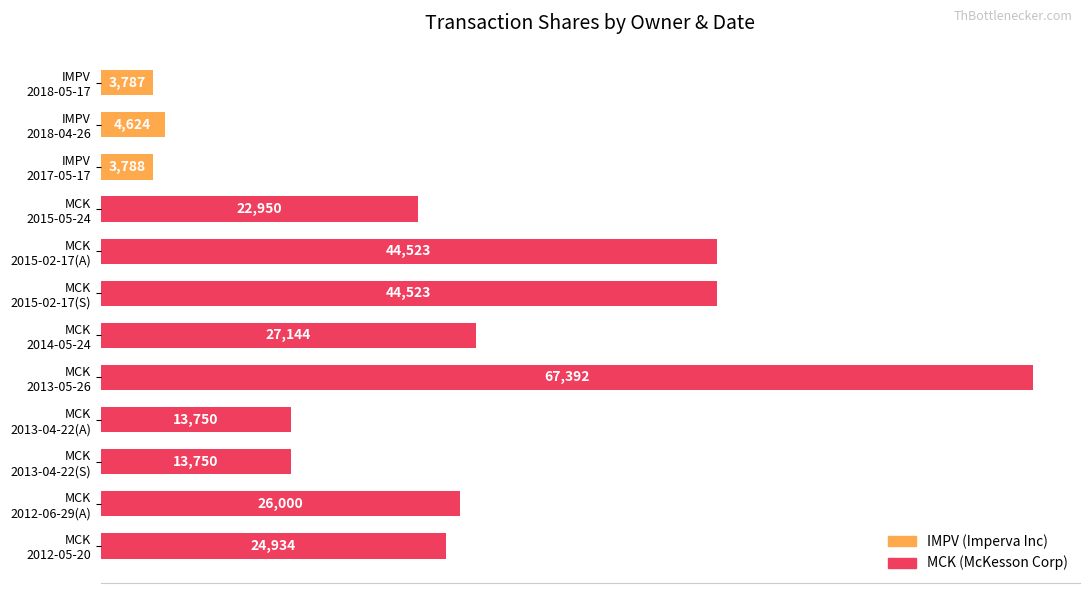

Count the values in the range 13750 to 44523.

8